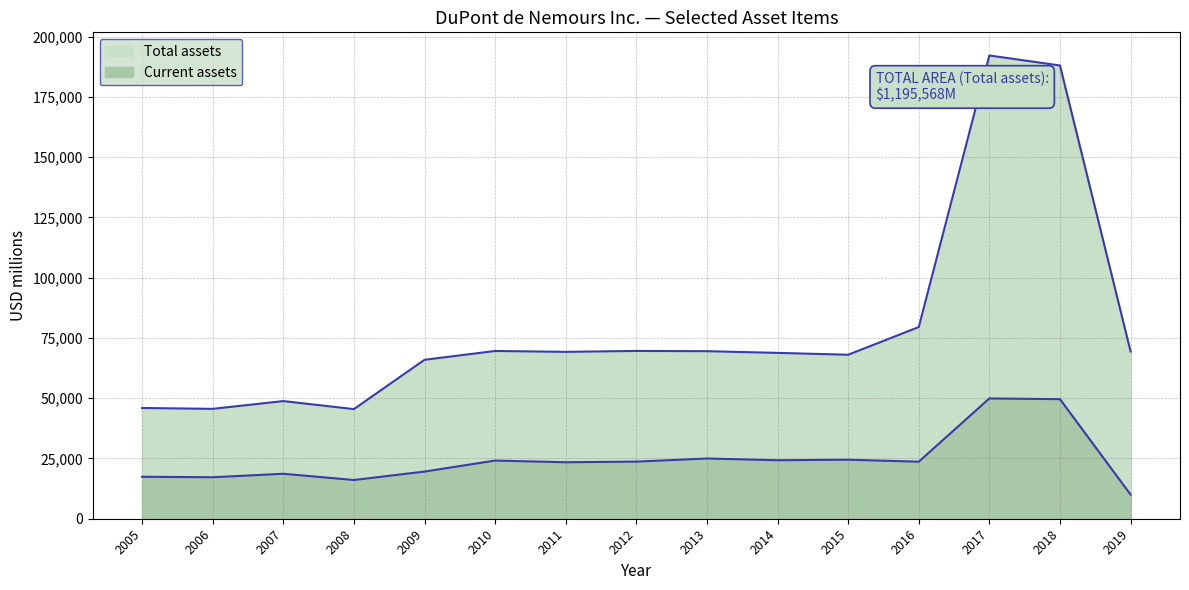

At which label does Total assets first exceed 69224?

2010